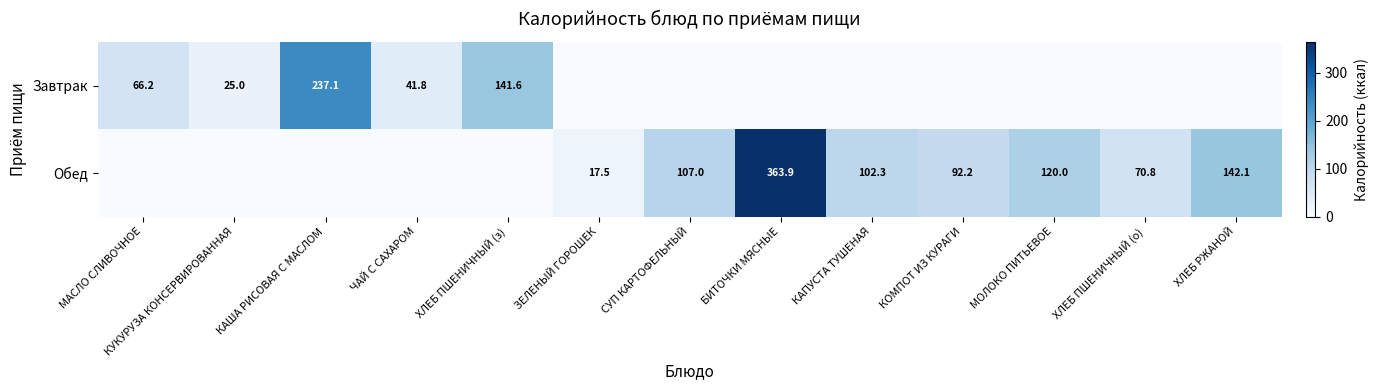

What is the difference between the maximum and minimum values in the Завтрак series?

237.1